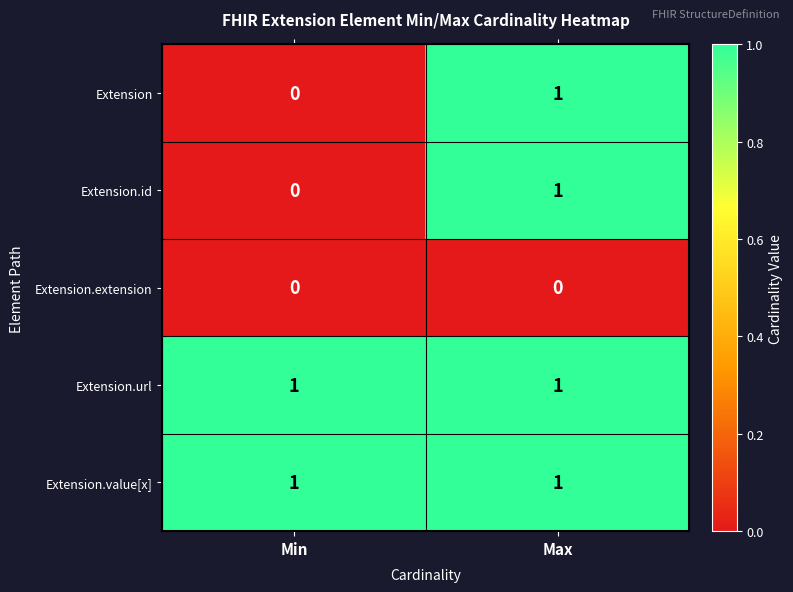

Where is Extension.id nearest to the value 0?

Min